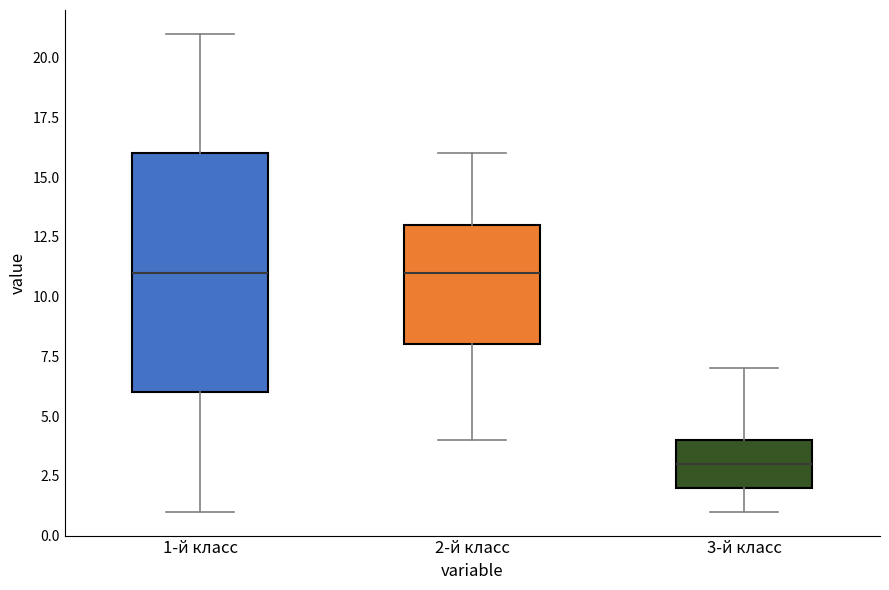

Reading left to right, transcribe this box plot: for each box, give where its median line is, the range the box spans, and where its two whiskers end, as read against the y-axis. The values are not printed on the chart, so give them approximately, as read against the axis.

1-й класс: median 11, box 6 to 16, whiskers 1 to 21
2-й класс: median 11, box 8 to 13, whiskers 4 to 16
3-й класс: median 3, box 2 to 4, whiskers 1 to 7